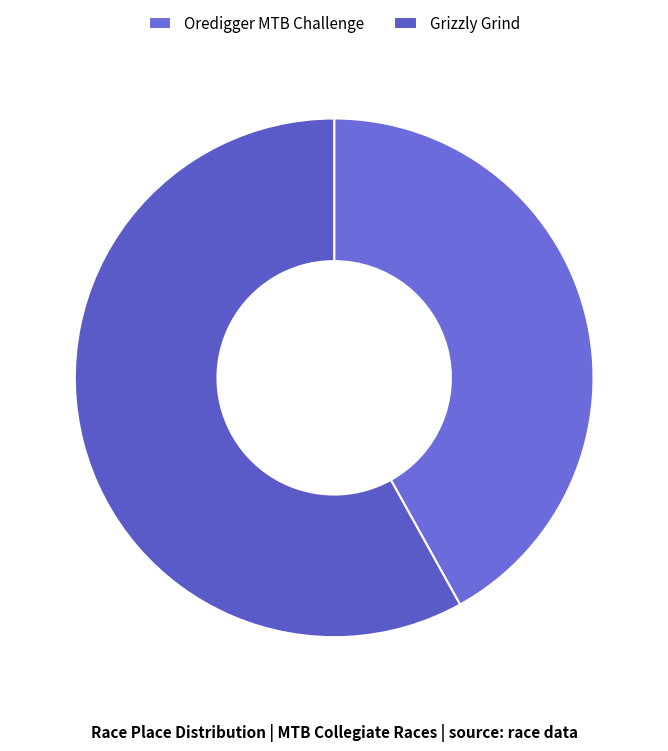

Count the number of slices in the pie.

2